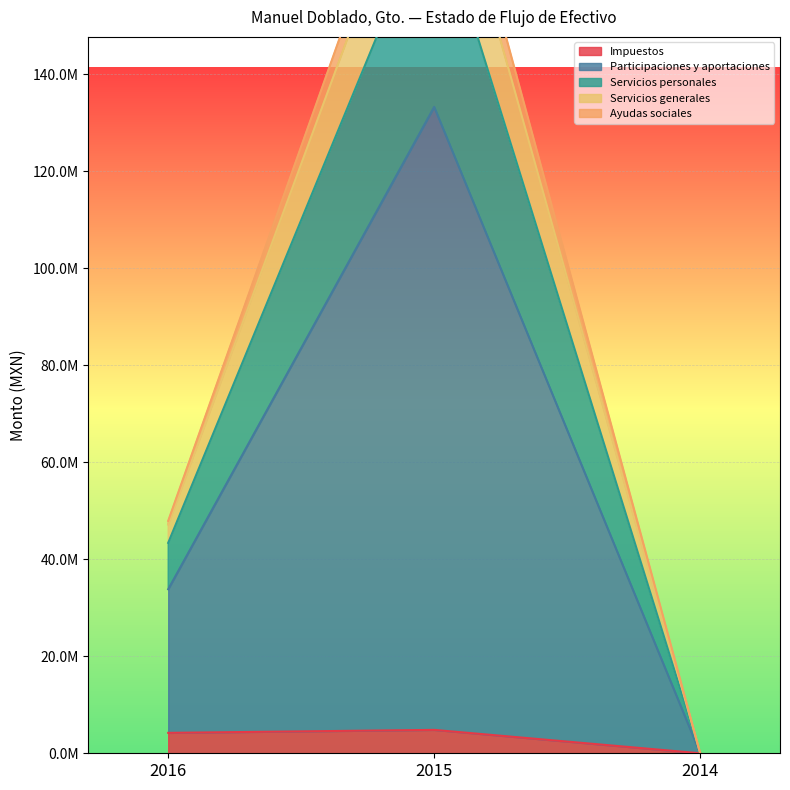

At which category does the chart reach its peak across all series?

2015